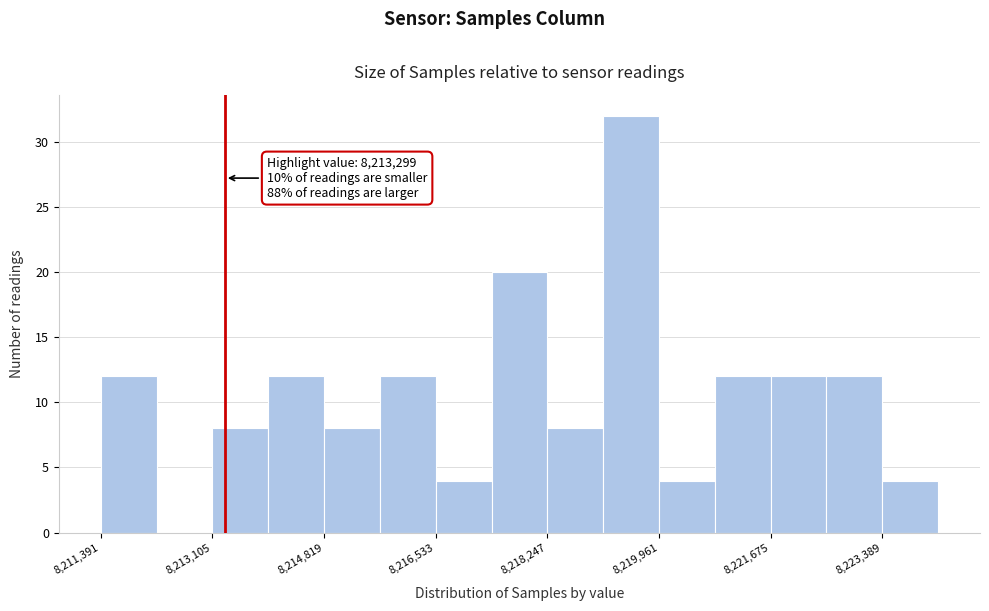

Which range on the x-axis has the tallest bar?

8219200 to 8220000